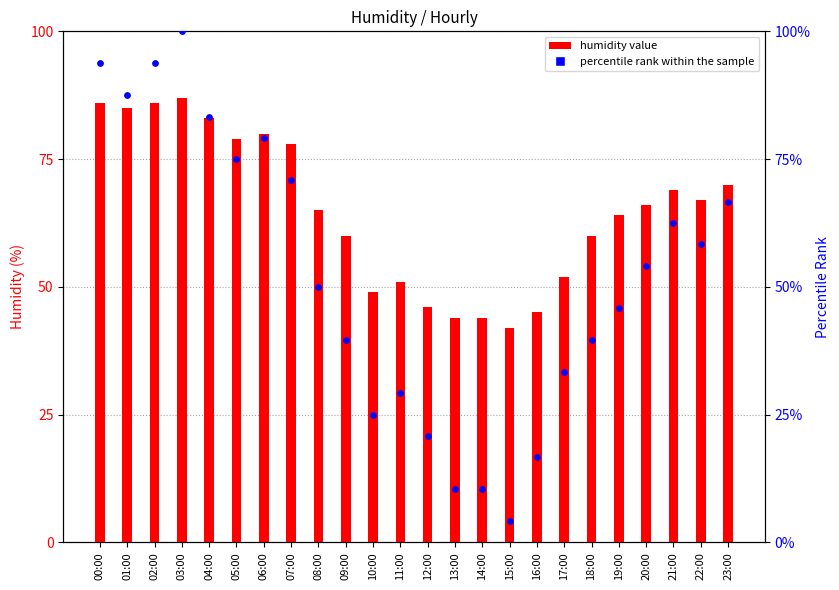

Is the value of humidity value at 15:00 greater than the value of percentile rank within the sample at 16:00?

Yes